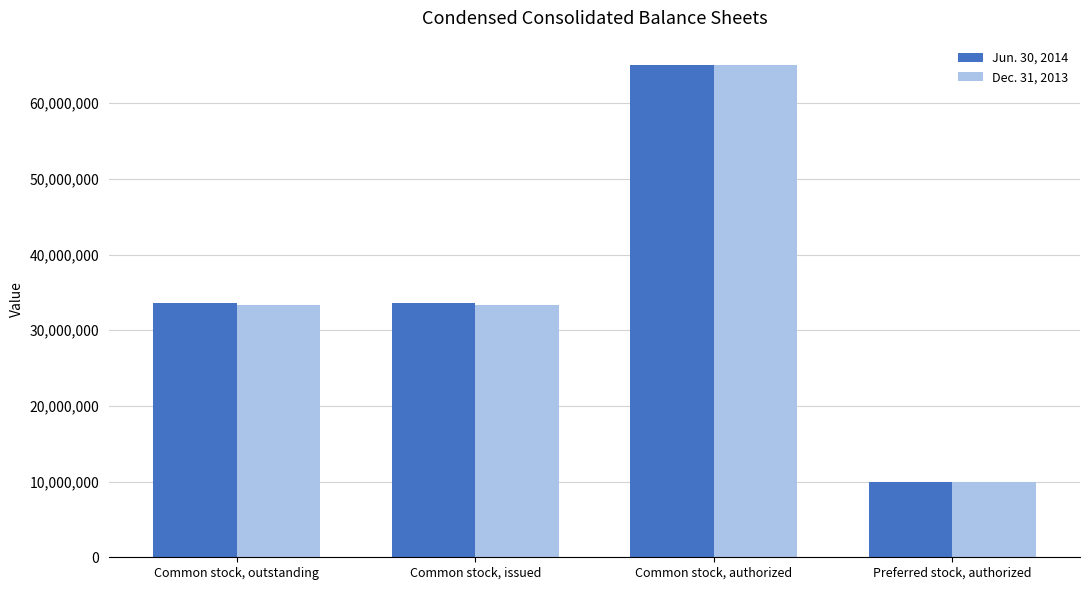

What is the value of the Jun. 30, 2014 bar at the 3rd from the left?

65000000